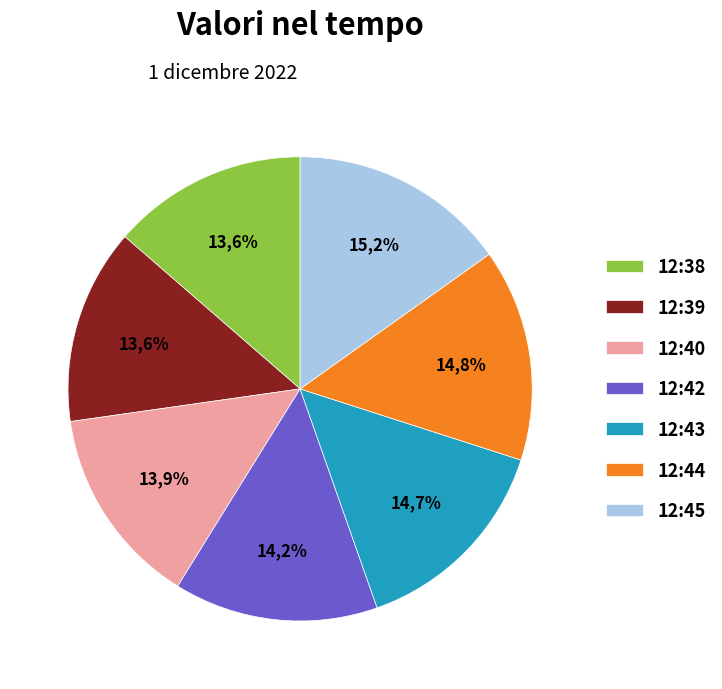

Does any single category account for the majority?

No